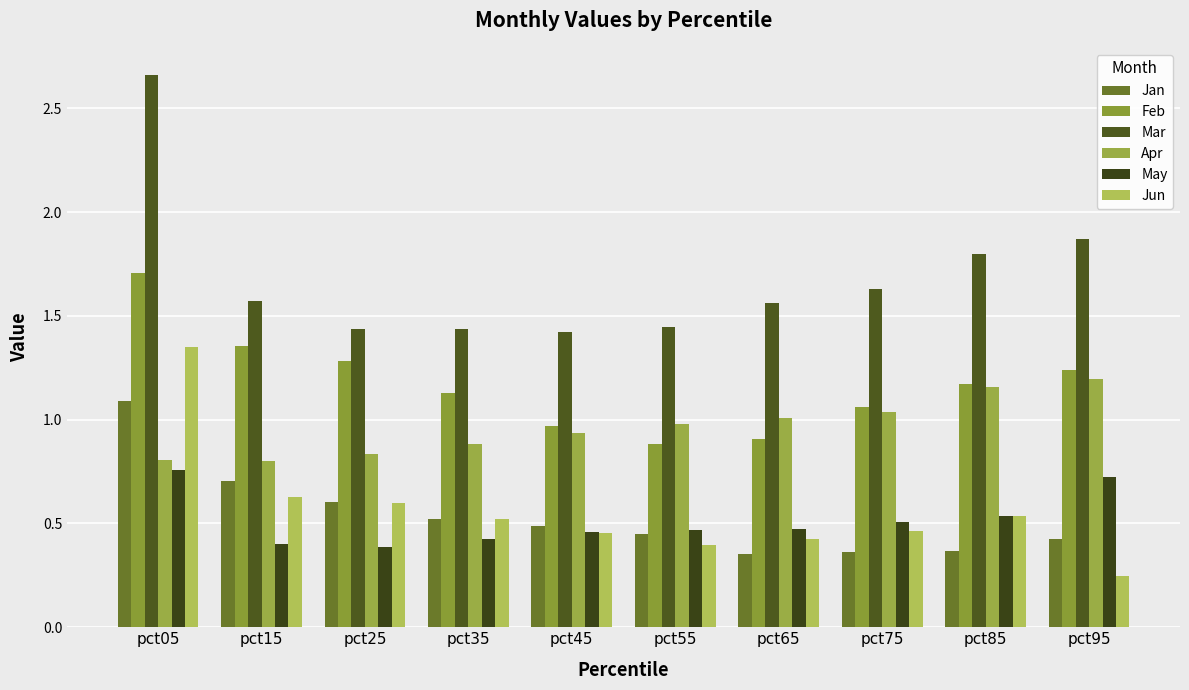

Reading right to left, what are all the values shown in this chart?

Jan: 0.4	0.4	0.4	0.4	0.4	0.5	0.5	0.6	0.7	1.1
Feb: 1.2	1.2	1.1	0.9	0.9	1.0	1.1	1.3	1.4	1.7
Mar: 1.9	1.8	1.6	1.6	1.4	1.4	1.4	1.4	1.6	2.7
Apr: 1.2	1.2	1.0	1.0	1.0	0.9	0.9	0.8	0.8	0.8
May: 0.7	0.5	0.5	0.5	0.5	0.5	0.4	0.4	0.4	0.8
Jun: 0.2	0.5	0.5	0.4	0.4	0.5	0.5	0.6	0.6	1.4